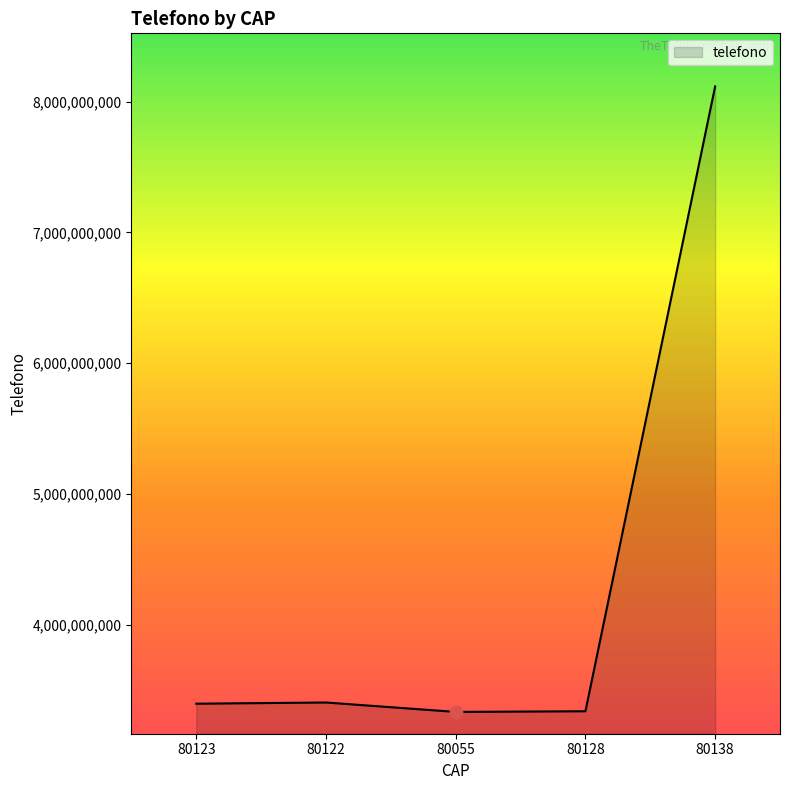

Which has a higher value, 80055 or 80138?

80138